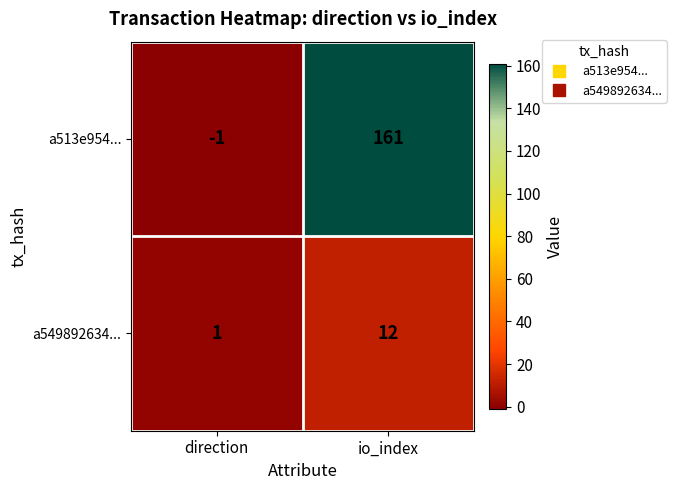

What is the sum of the a513e954... values at direction and io_index?

160